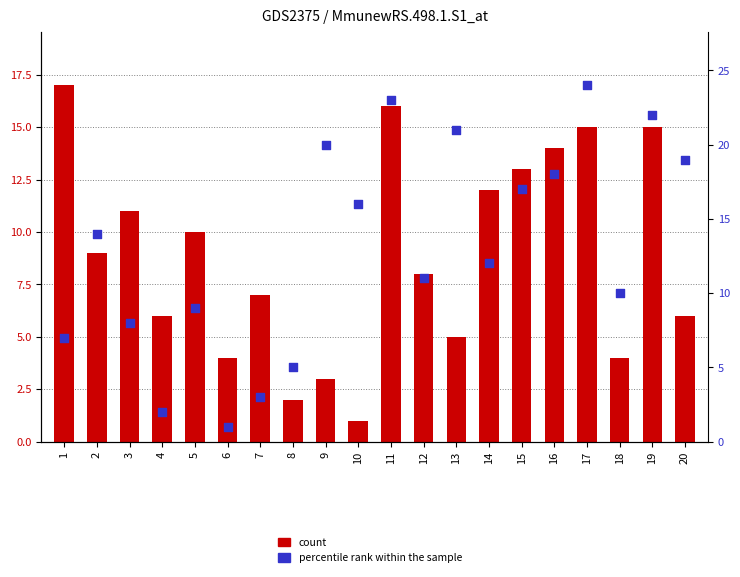

Which series has the widest spread of Y values?

percentile rank within the sample